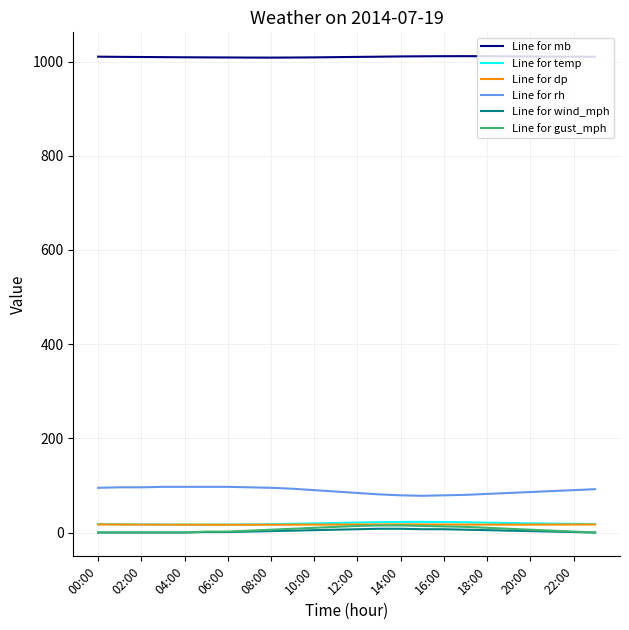

What is the minimum value for Line for temp?

16.8